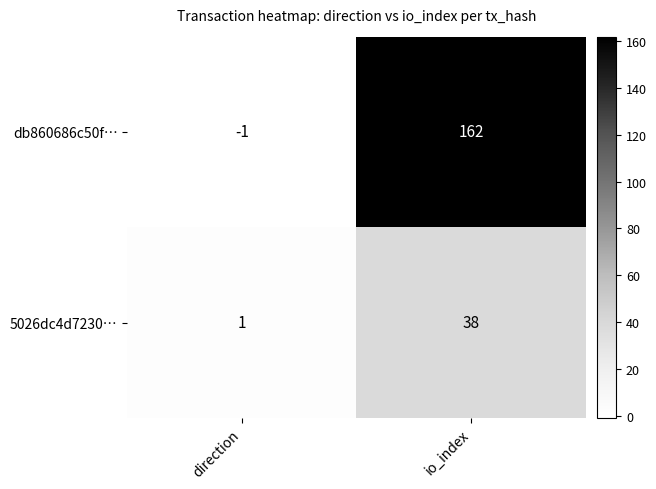

Rank the series by their average value, from lowest to highest.

5026dc4d7230…, db860686c50f…